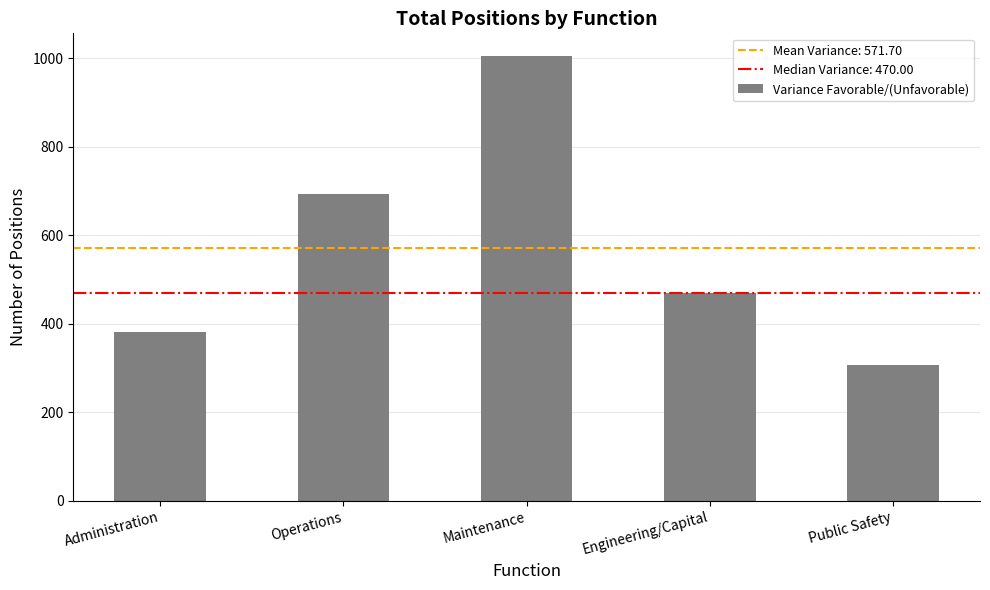

What is the difference between the second highest and minimum values?

387.8